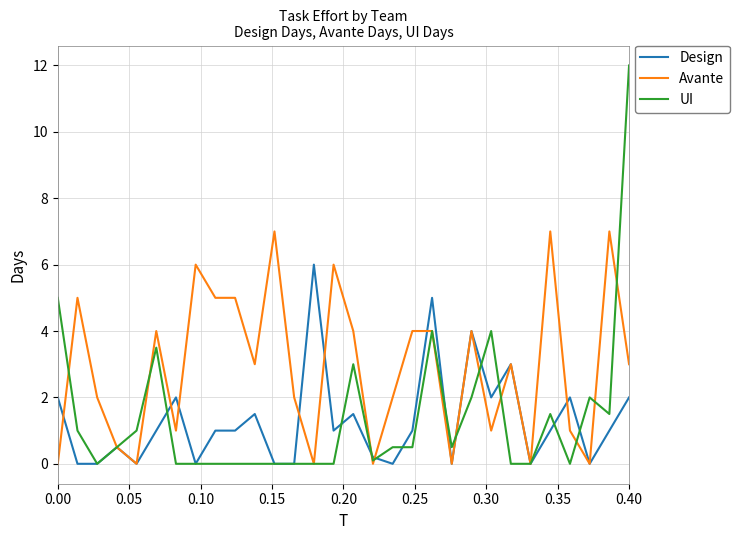

True or false: Design has more than 1 points higher than both neighbors.

True